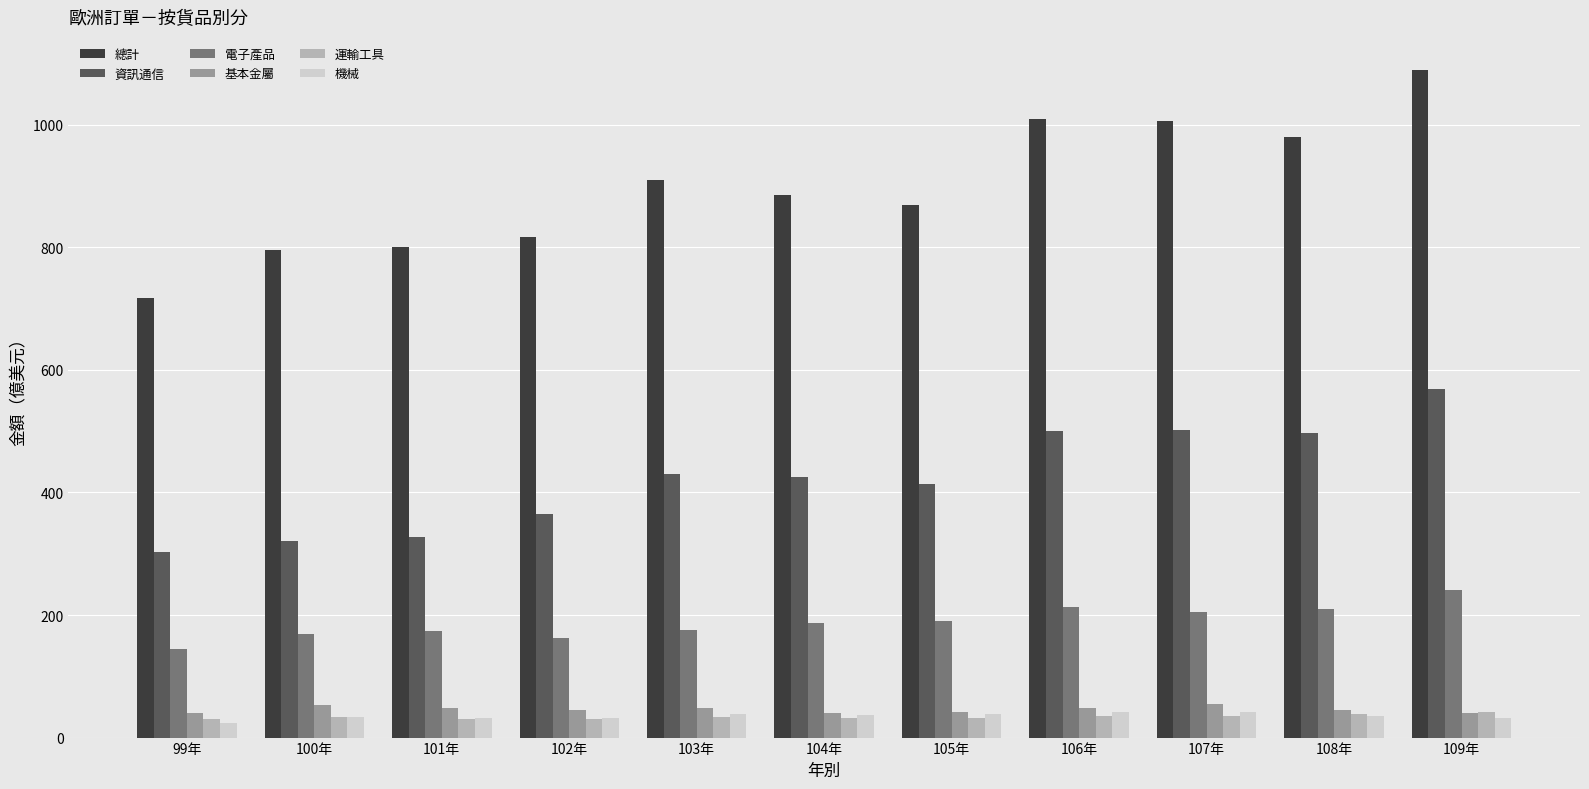

What is the lowest value of the 電子產品 series?

144.6